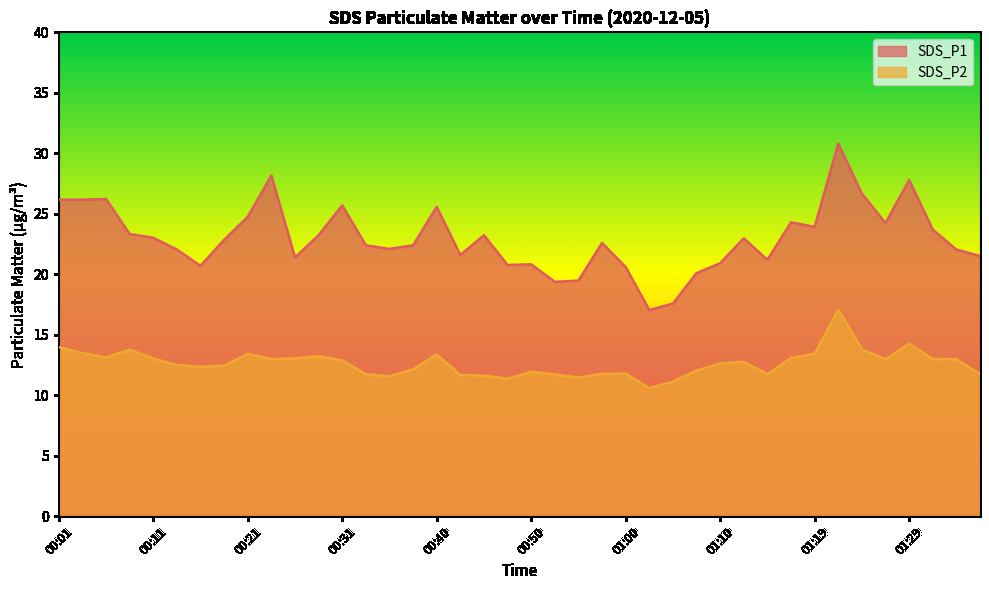

Between 00:38 and 00:45, which series saw the biggest shift?

SDS_P1